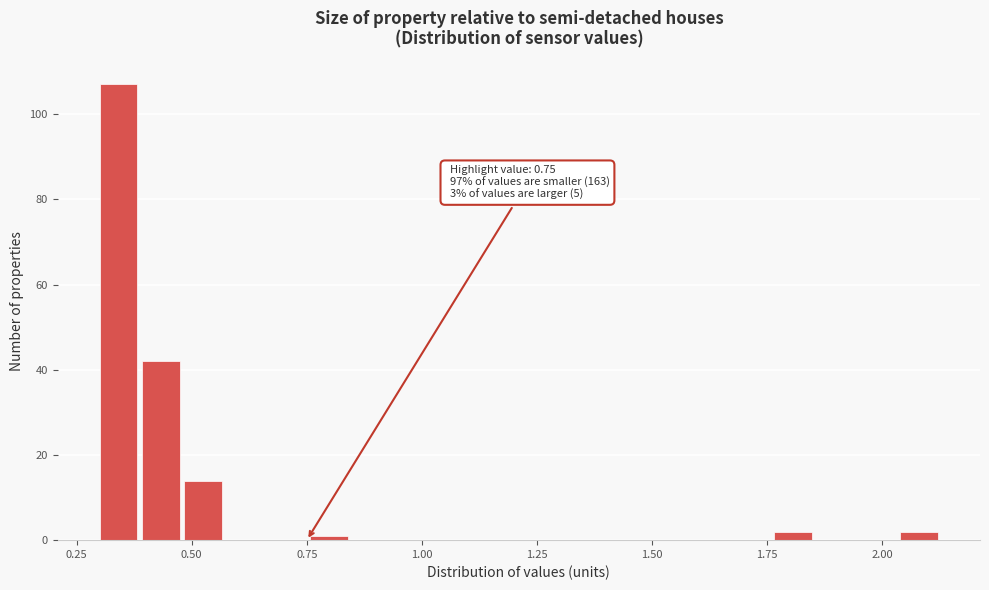

Around what value on the x-axis is the tallest bar? Give the approximate position of its centre, as read against the axis.

0.35